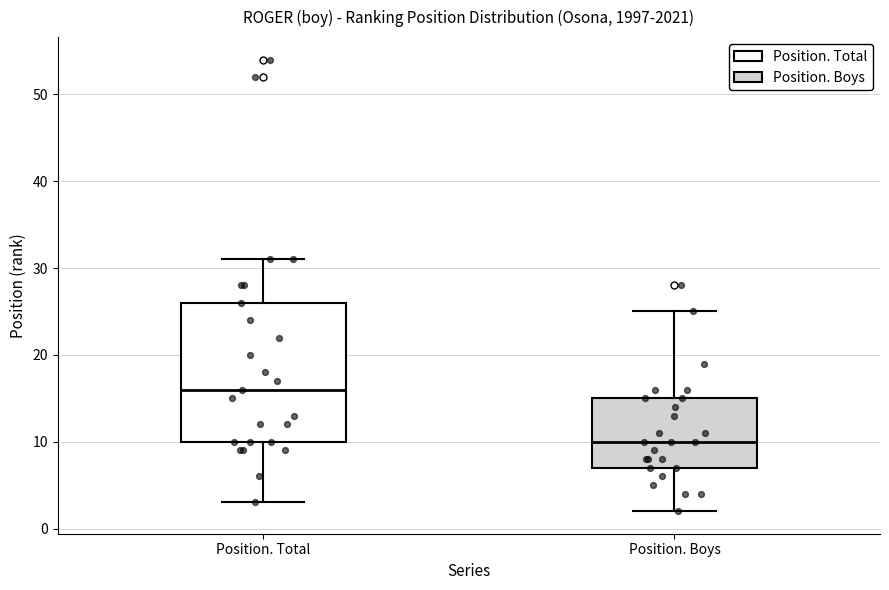

Comparing the boxes themselves (not the whiskers), which one is the tallest?

Position. Total